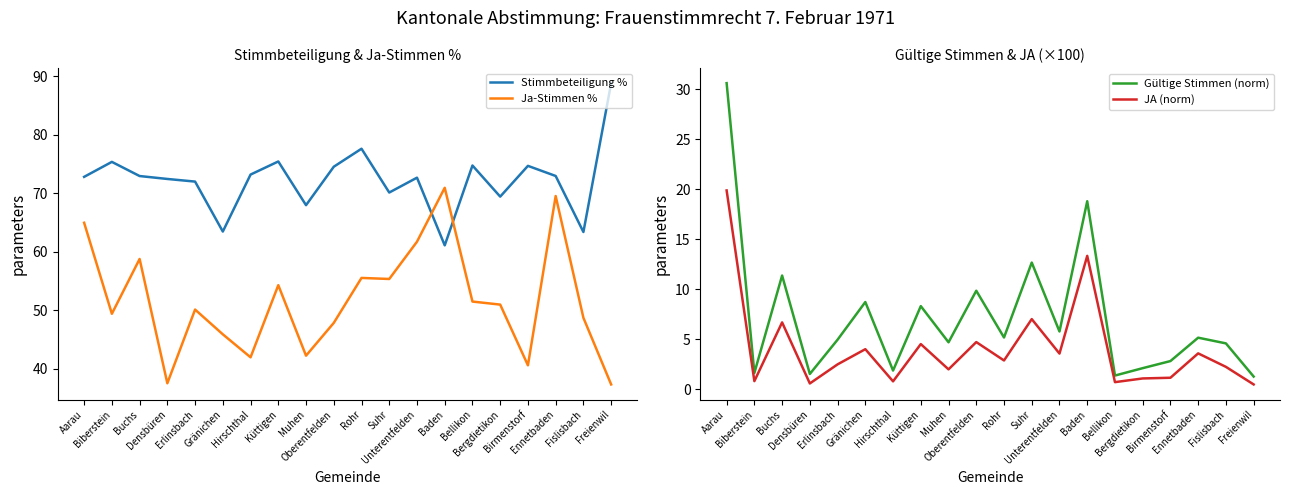

Which category has the highest value across all series?

Freienwil